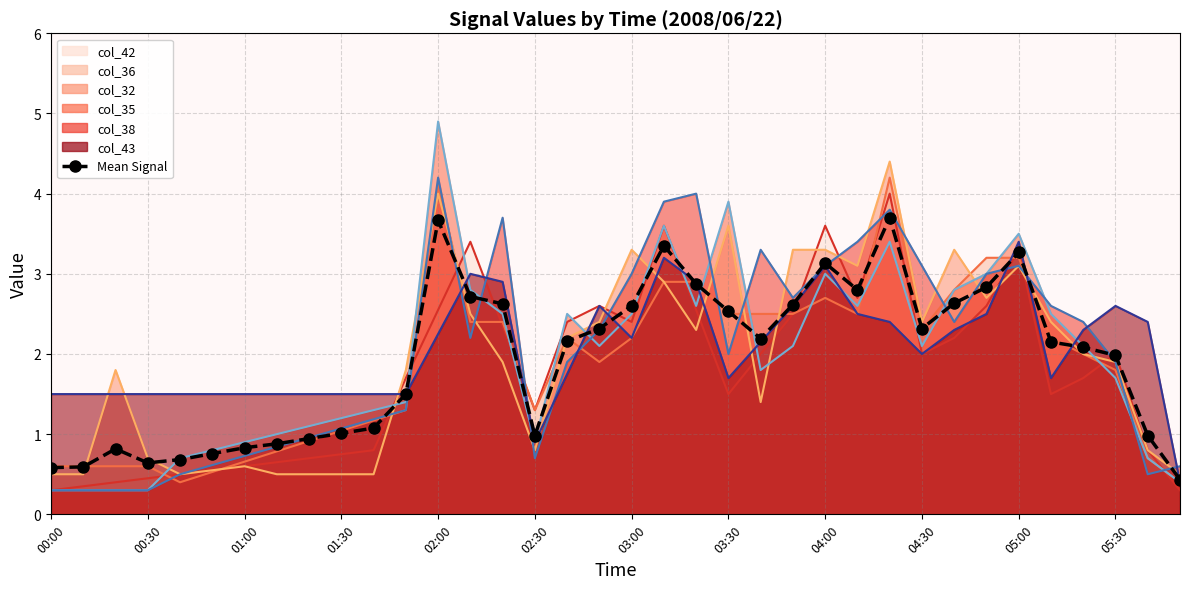

Reading right to left, list all the values displayed in this chart.

0.4	1.0	2.0	2.1	2.1	3.3	2.8	2.6	2.3	3.7	2.8	3.1	2.6	2.2	2.5	2.9	3.4	2.6	2.3	2.2	1.0	2.6	2.7	3.7	1.5	1.1	1.0	0.9	0.9	0.8	0.8	0.7	0.6	0.8	0.6	0.6